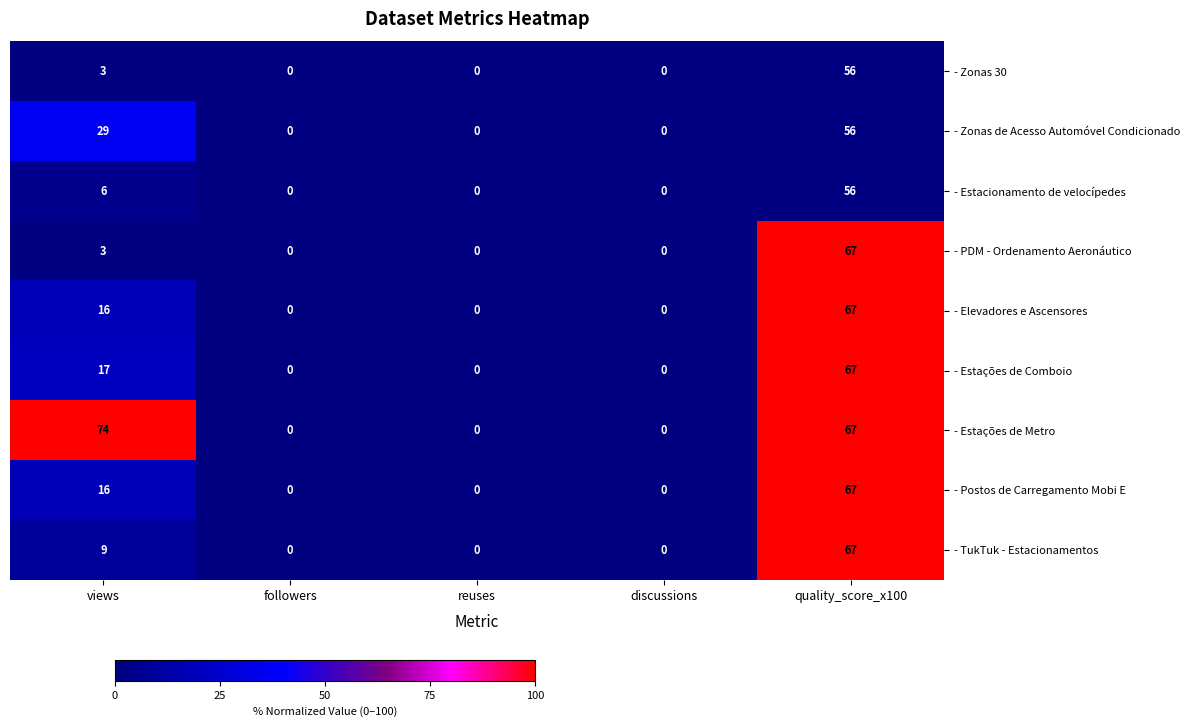

At which category is the sum across all series the highest?

quality_score_x100